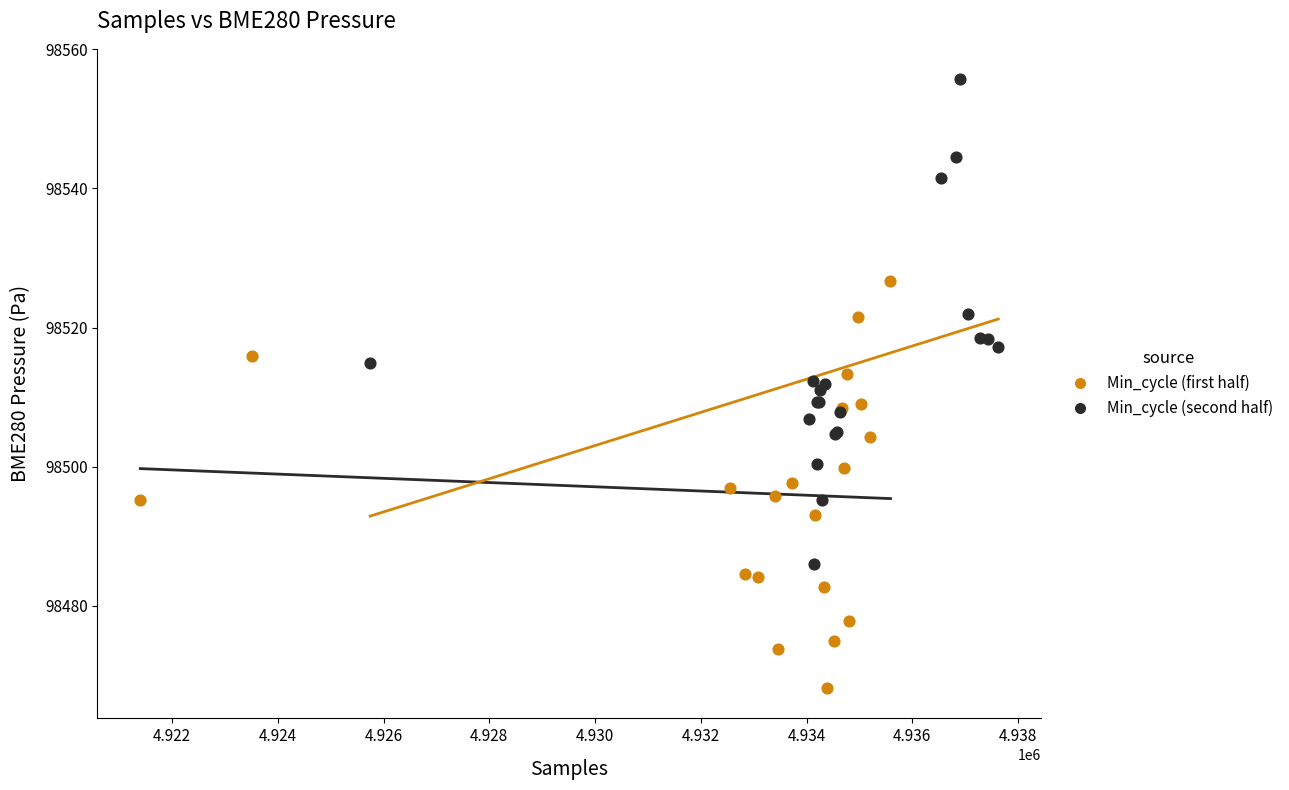

Which series contains the lowest Y value?

Min_cycle (first half)